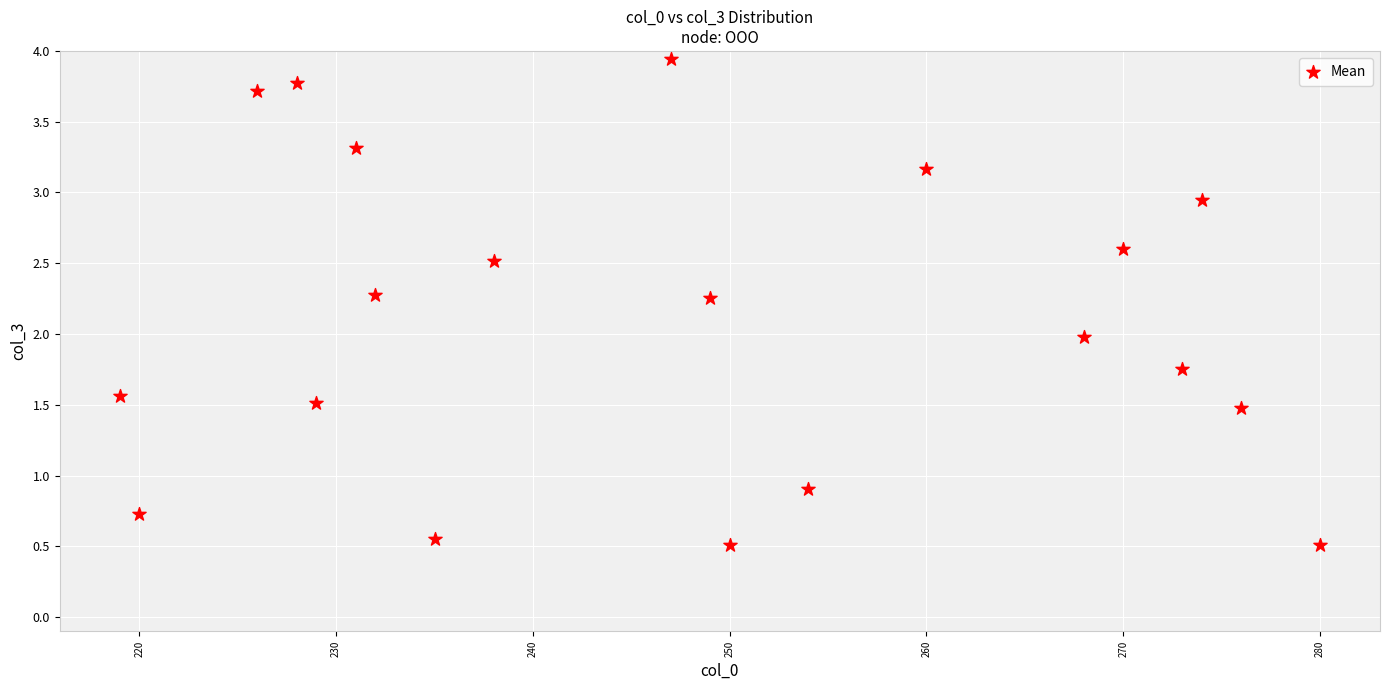

What is the range of X values (max minus min)?

61.0